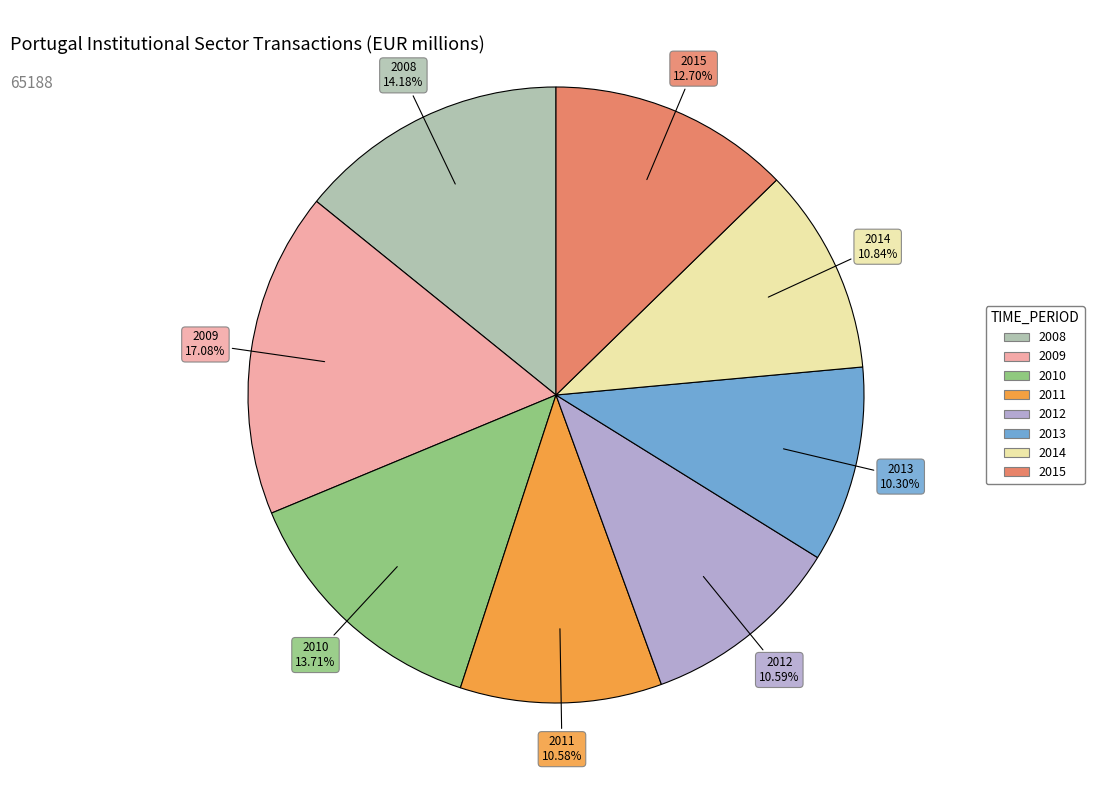

To the nearest percent, what portion does 2010 represent?

14%